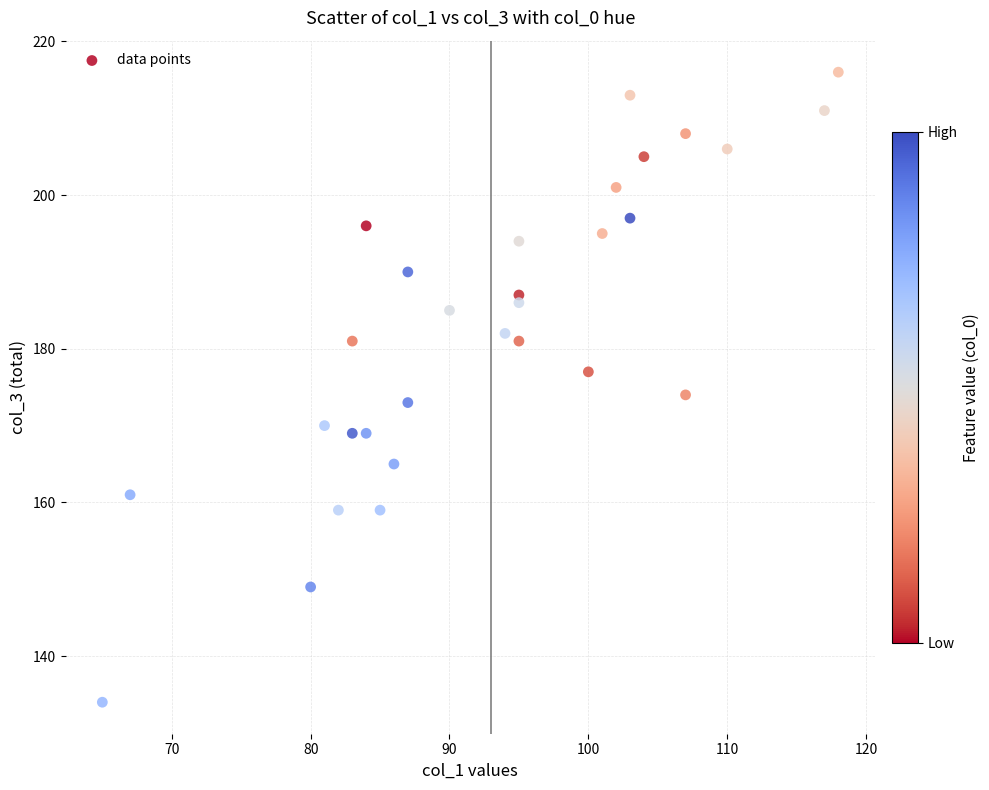

What is the range of X values (max minus min)?

53